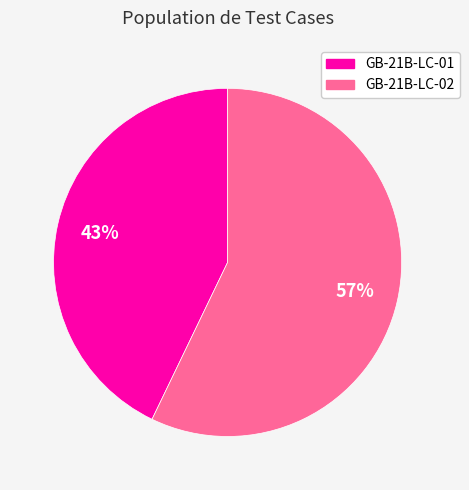

True or false: GB-21B-LC-02 accounts for 57% of the total.

True